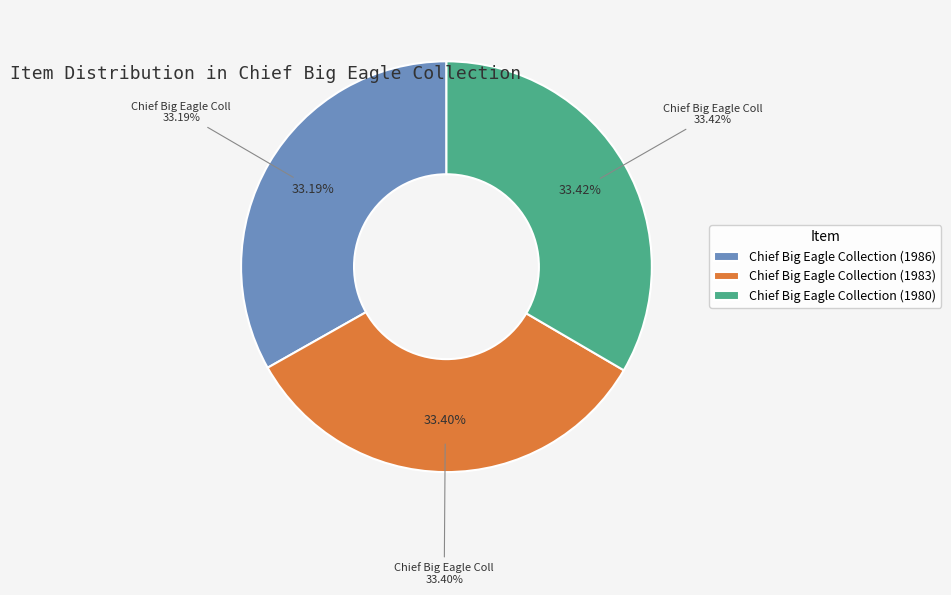

Count the number of slices in the pie.

3